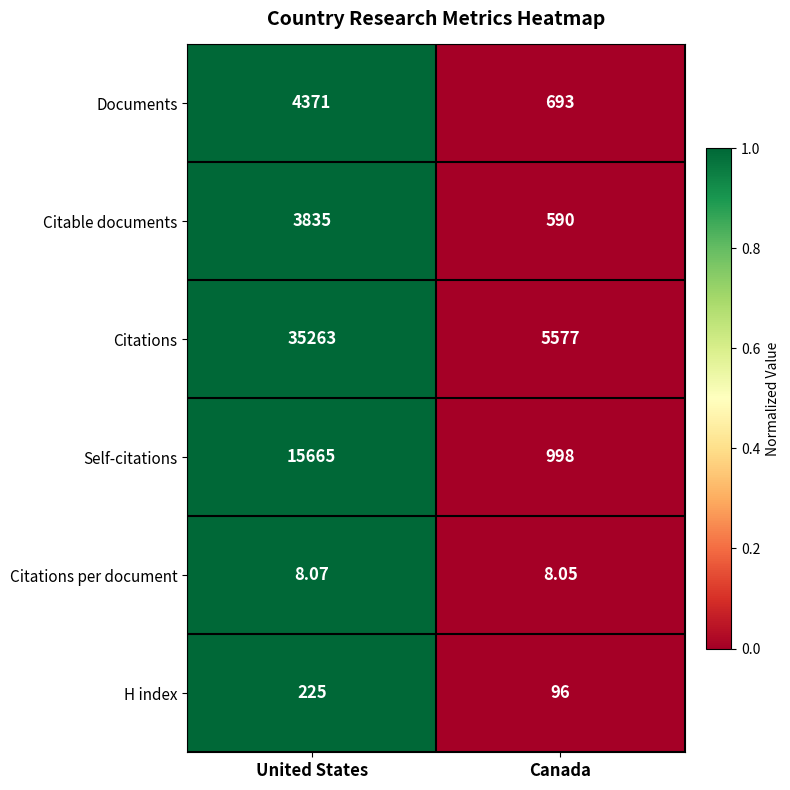

List the series in order of their peak value, lowest first.

Citations per document, H index, Citable documents, Documents, Self-citations, Citations